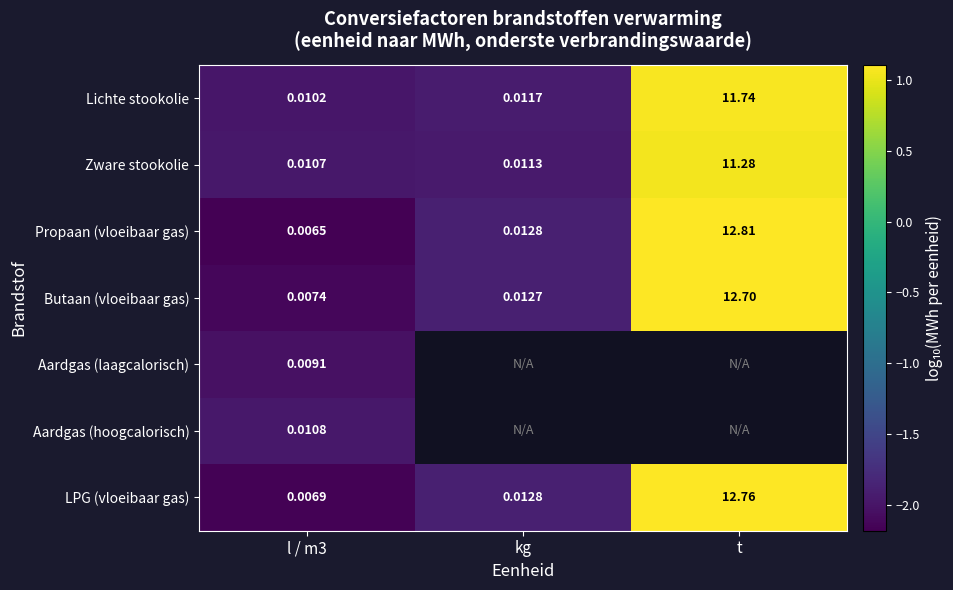

Which category has the lowest value across all series?

l / m3